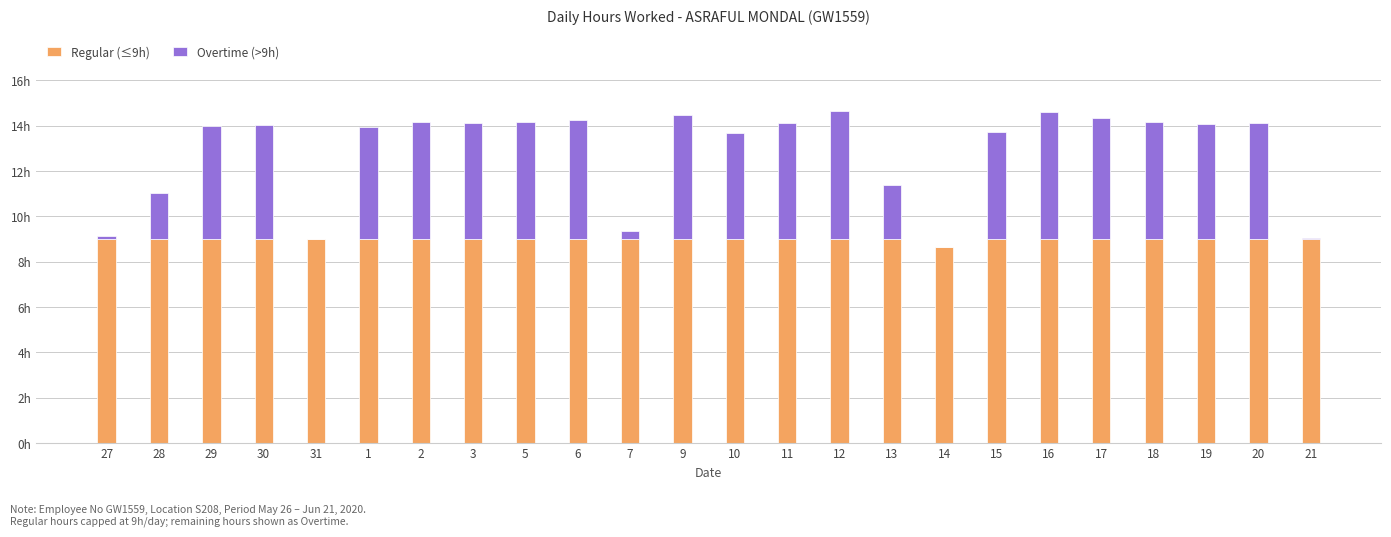

Does the chart contain stacked bars?

Yes